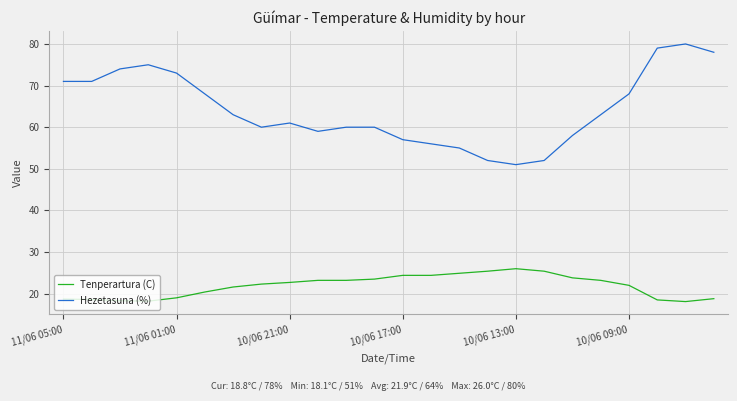

Which series has the largest total across all categories?

Hezetasuna (%)